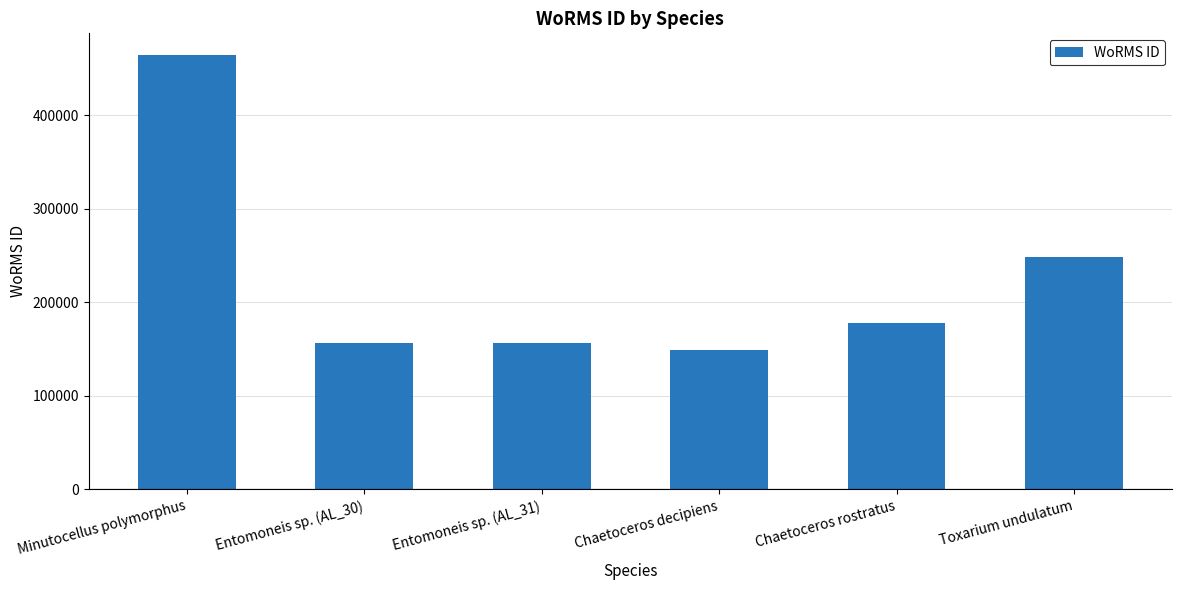

What is the difference between the maximum and minimum values?

315323